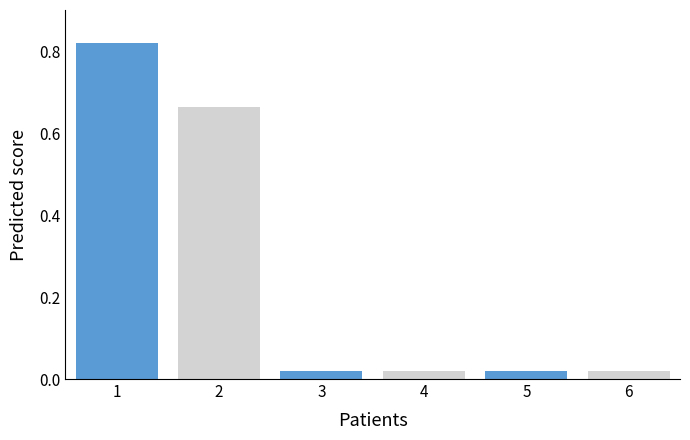

What is the sum of all values?

1.6